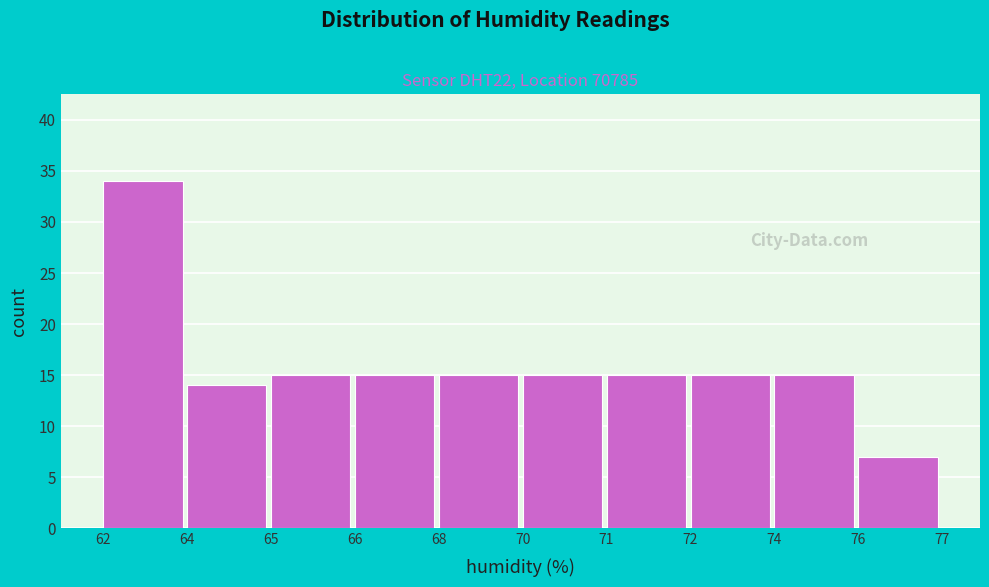

Reading right to left, what are all the values shown in this chart?

76=7	74=15	72=15	71=15	70=15	68=15	66=15	65=15	64=14	62=34